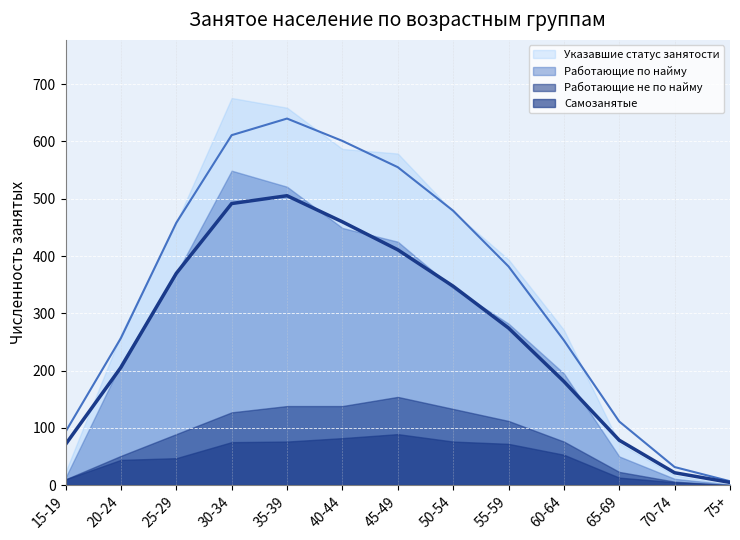

The value of Указавшие статус занятости at 50-54 is 479.1. True or false?

True